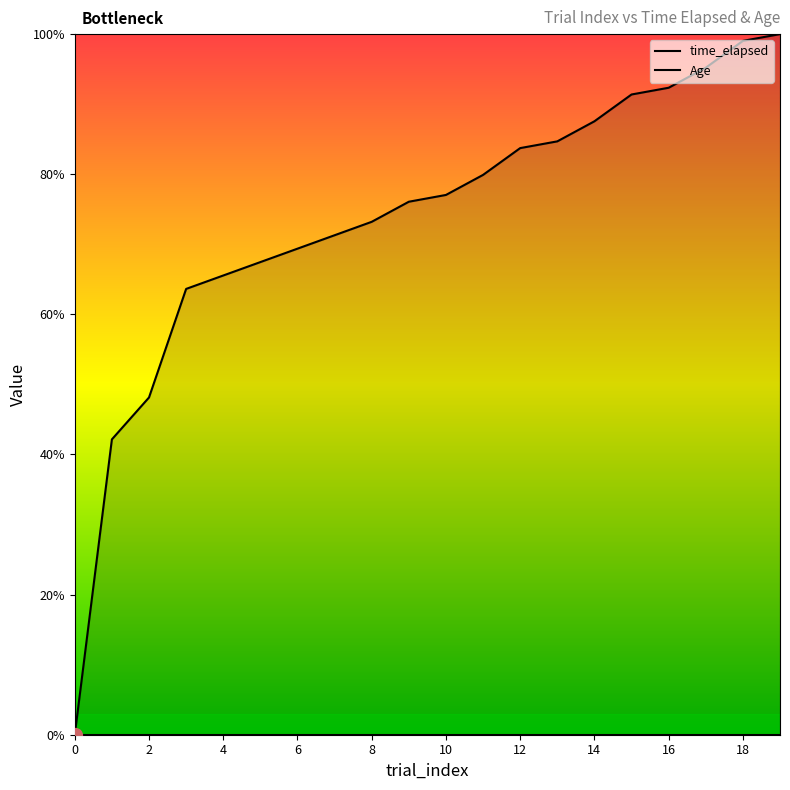

Reading right to left, what are all the values shown in this chart?

time_elapsed: 100.0	99.0	95.2	92.3	91.4	87.6	84.7	83.7	79.9	77.0	76.1	73.2	71.3	69.4	67.5	65.5	63.6	48.1	42.2	0.0
Age: 0.0	0.0	0.0	0.0	0.0	0.0	0.0	0.0	0.0	0.0	0.0	0.0	0.0	0.0	0.0	0.0	0.0	0.0	0.0	0.0